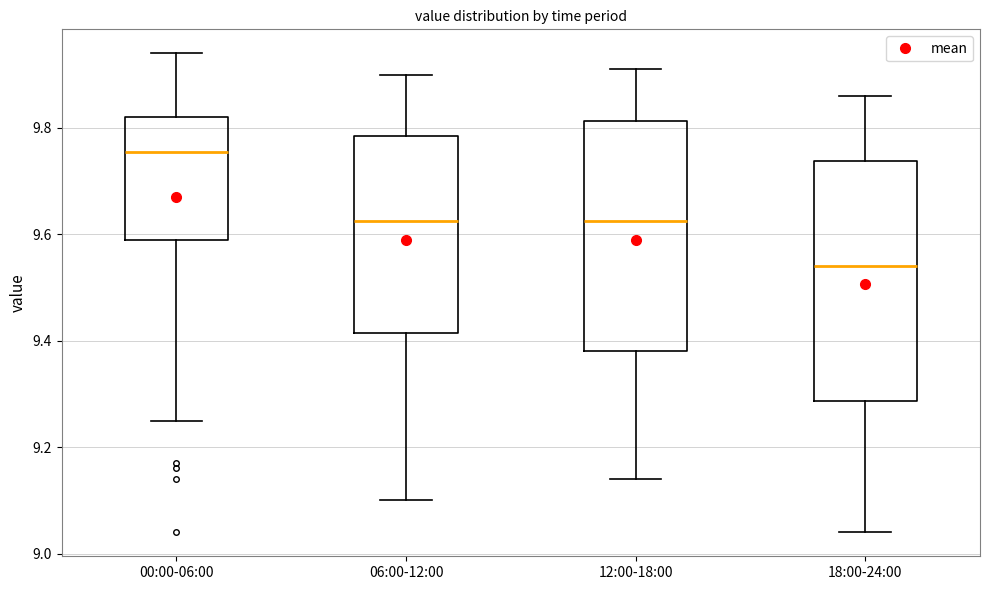

Which box has the highest median line?

00:00-06:00